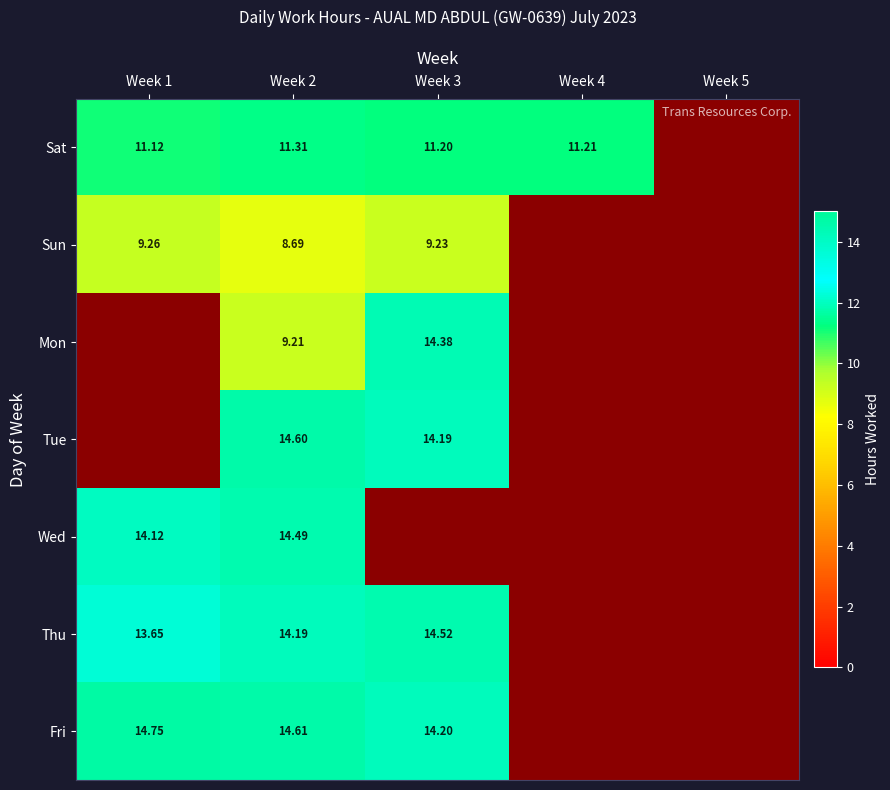

Which has a higher value, Week 1 or Week 3?

Week 3